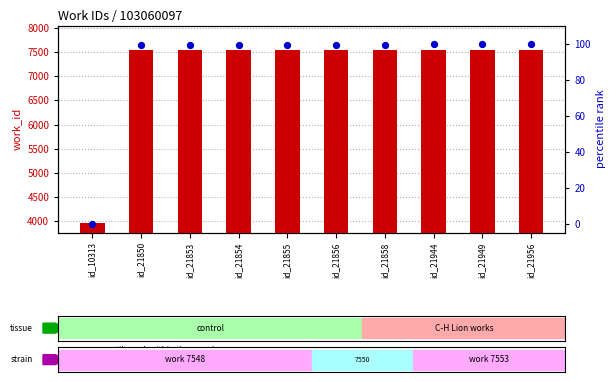

Which series has the widest spread of Y values?

work_id